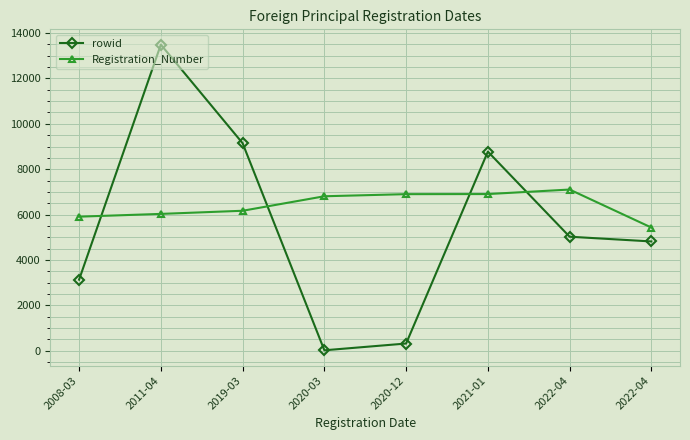

Is it true that rowid equals 6875 at 2022-04?

False